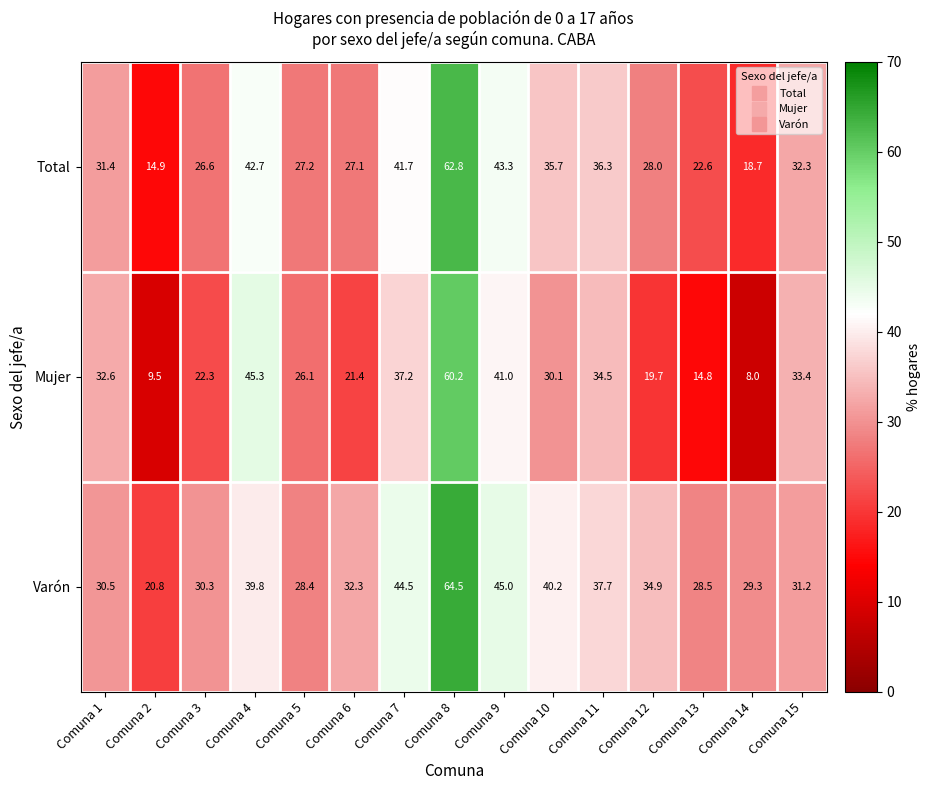

At which category does the chart reach its peak across all series?

Comuna 8